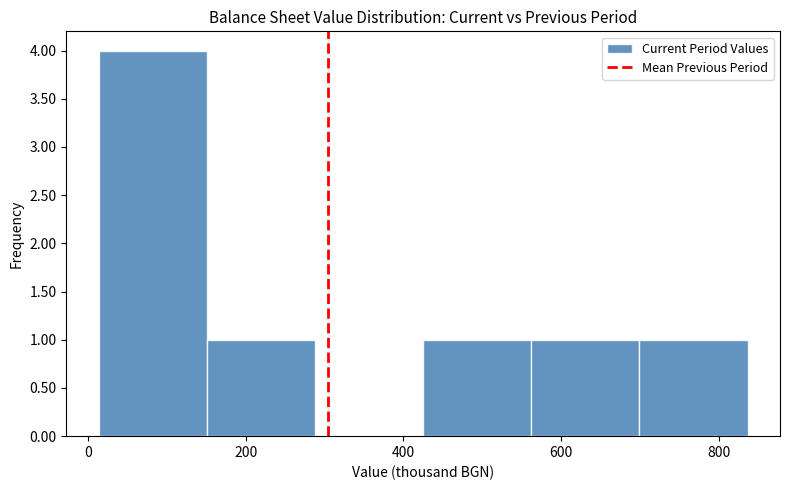

Reading left to right, list every bar in this chart as the range it spans on the x-axis followed by its height. Neither the bar edges nor the heights are printed on the chart, so give them approximately, as read against the axes.

20 to 160: 4
160 to 280: 1
280 to 420: 0
420 to 560: 1
560 to 700: 1
700 to 840: 1